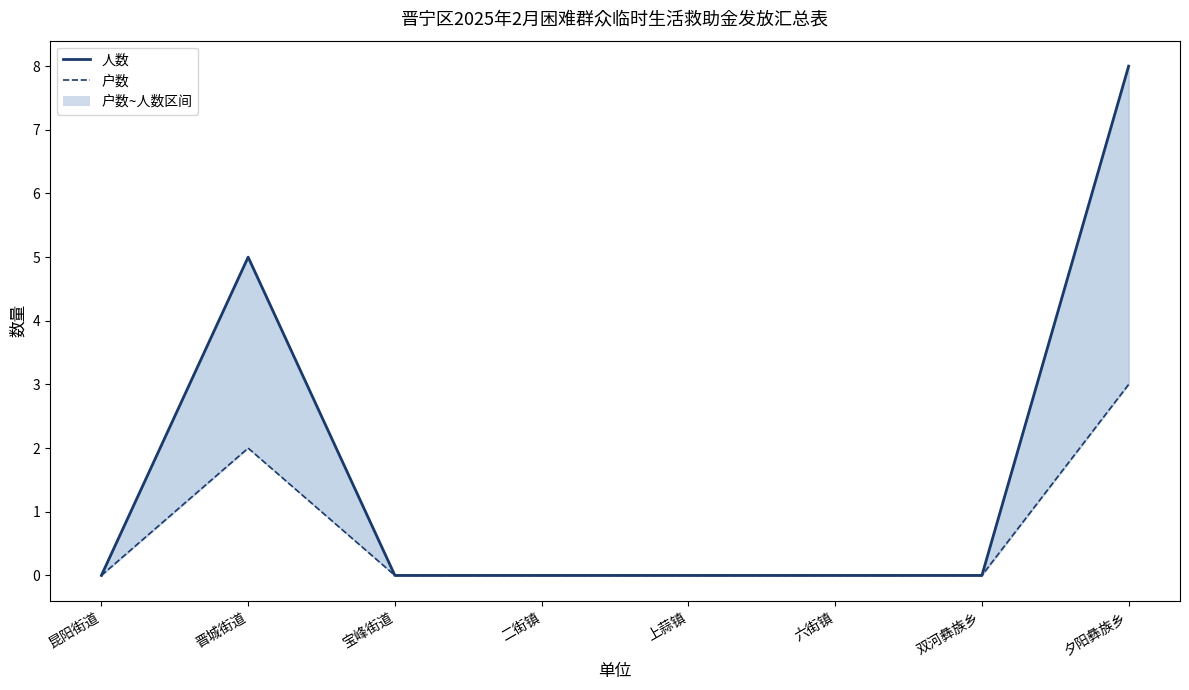

How many categories are shown in the chart?

8